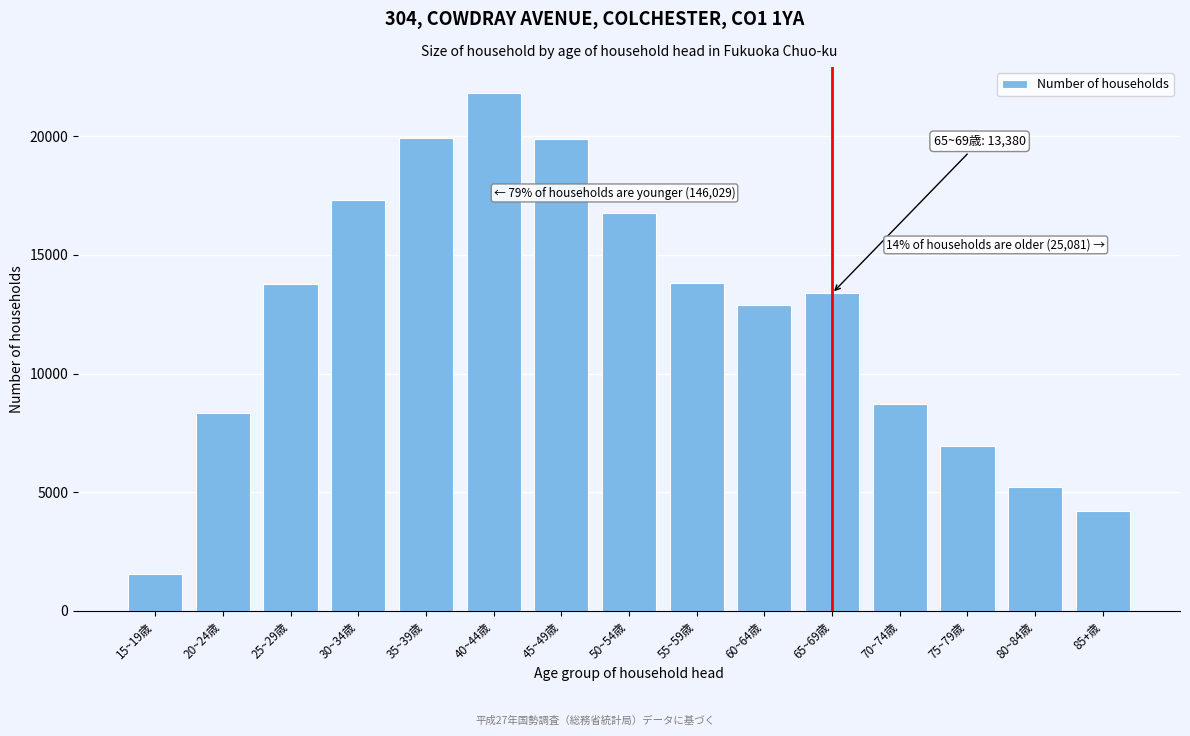

Between 40~44歳 and 15~19歳, which is larger?

40~44歳